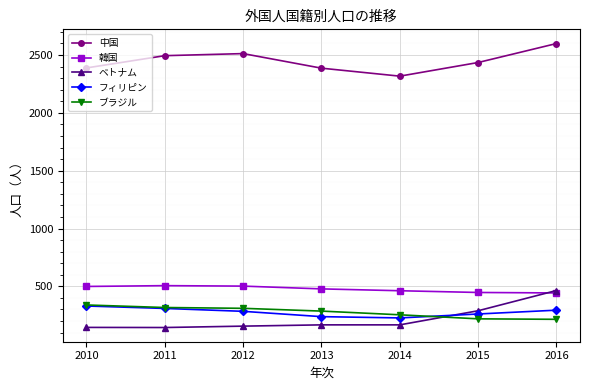

What is the difference between the highest and lowest values at 2013?

2219